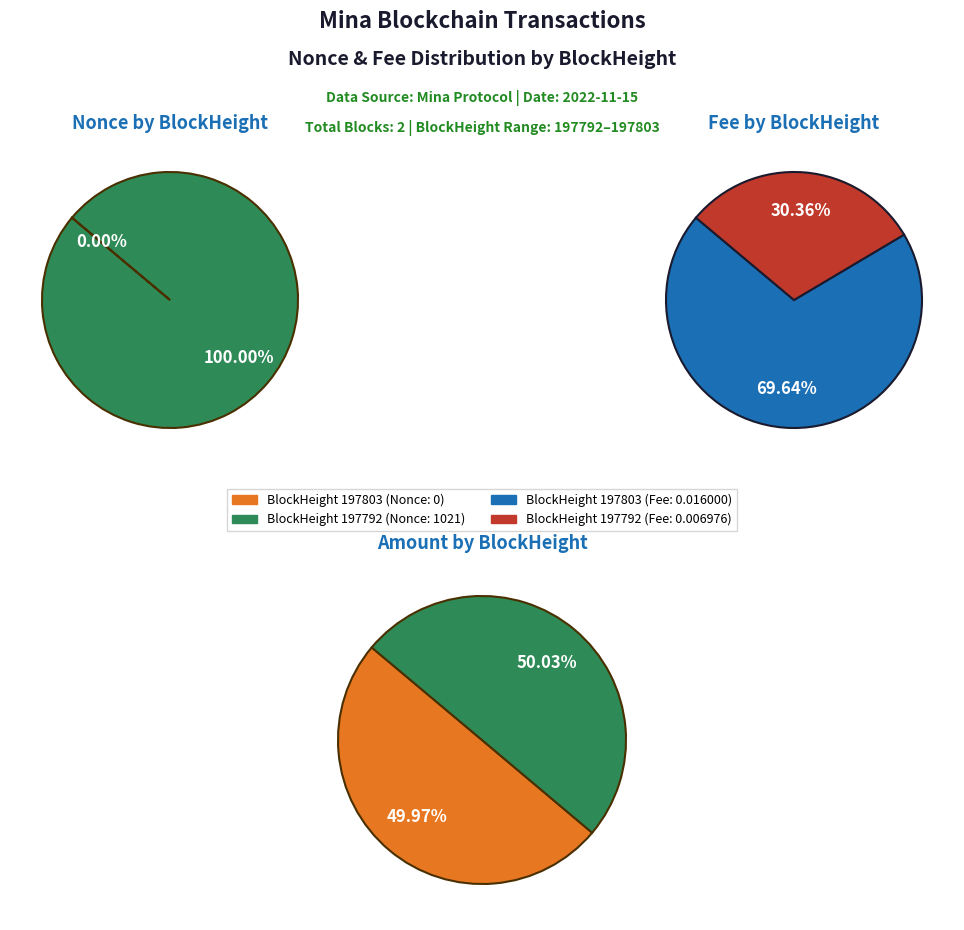

Is there a majority slice in this chart?

Yes